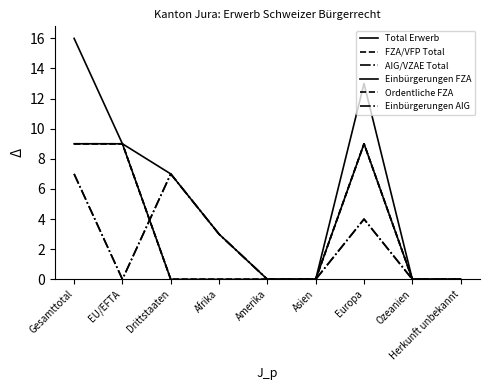

Is this an area chart (filled region under the line)?

No